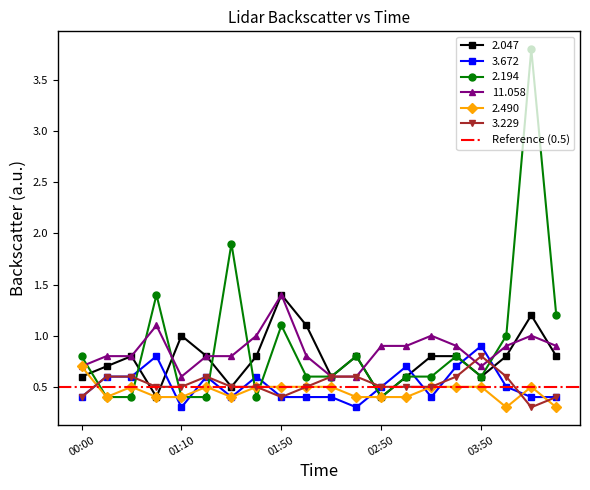

True or false: 2.047 has more than 1 interior local peaks.

True